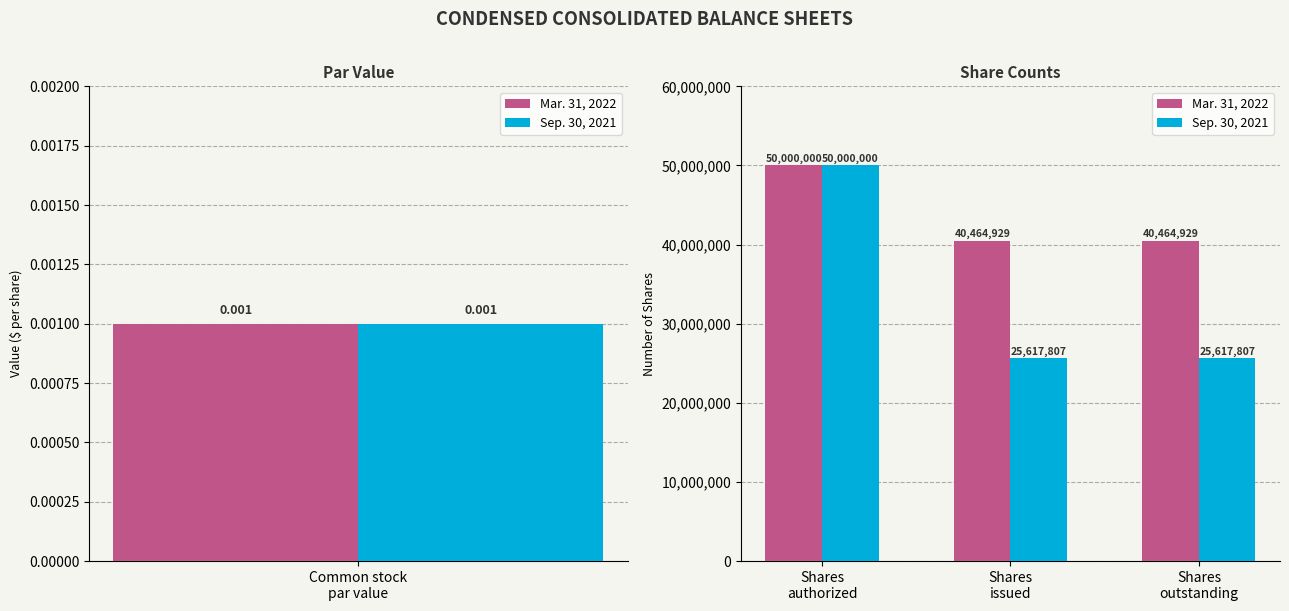

What is the total value across all series at Shares outstanding?

66082736